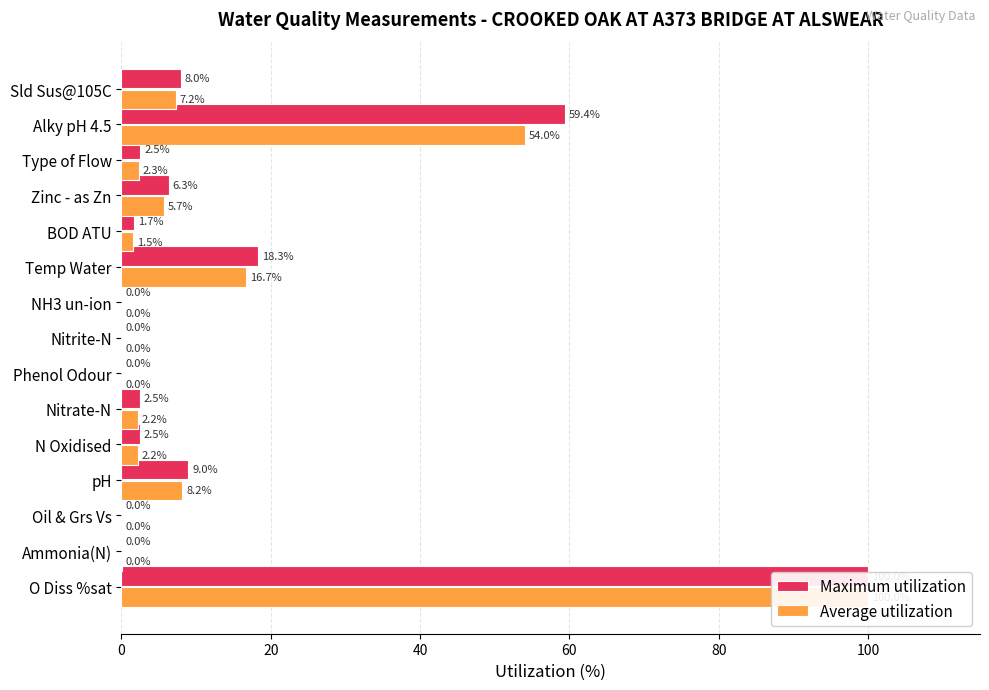

What is the difference between the maximum and minimum values in the Average utilization series?

100.0